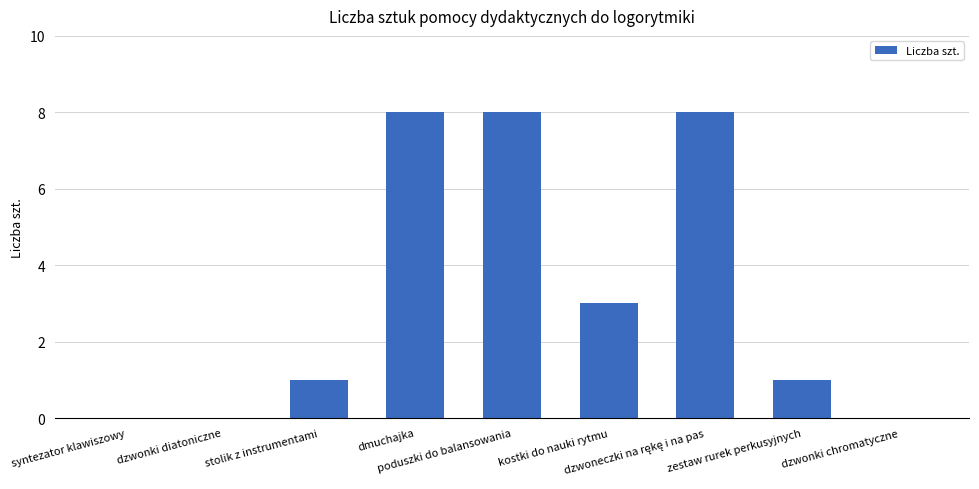

What is the sum of all values?

29